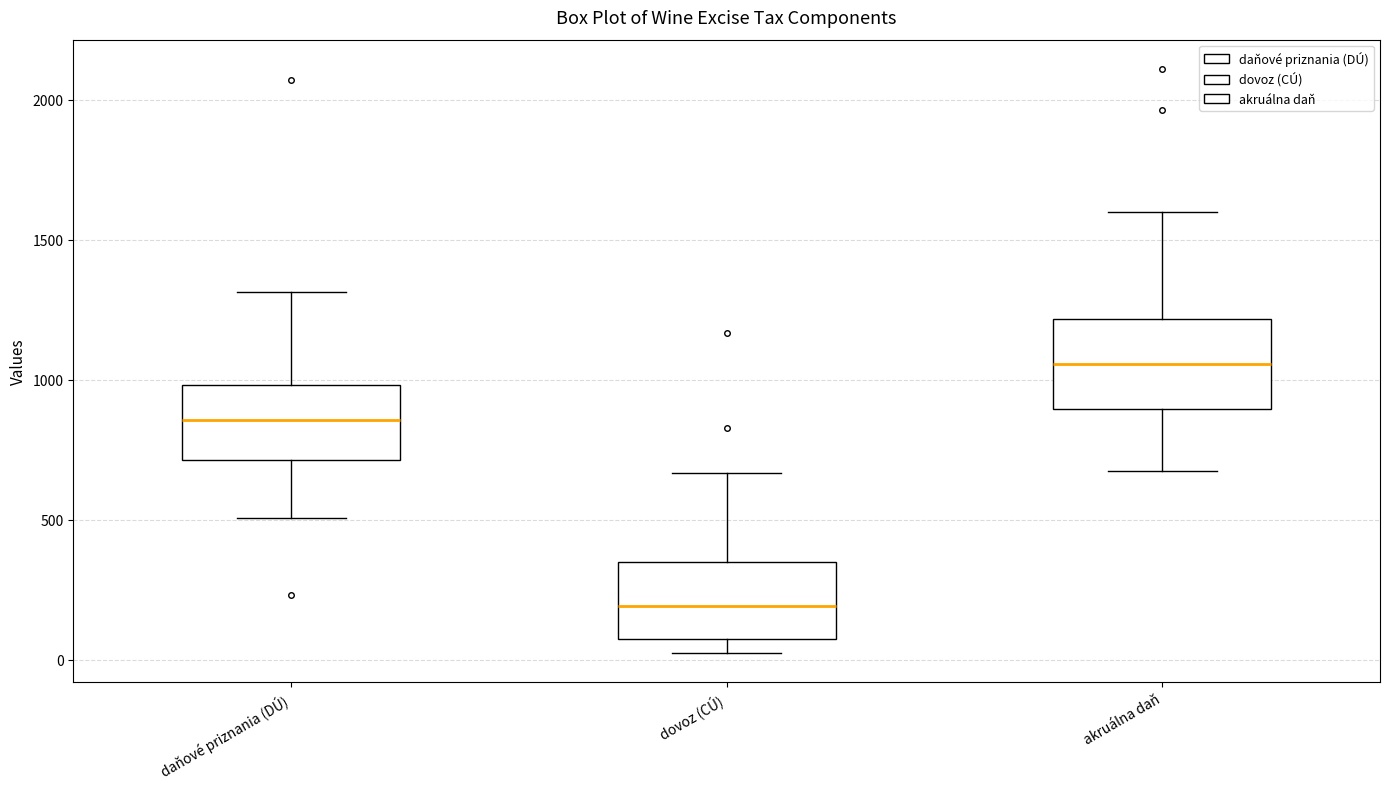

Where does the upper whisker of the box for dovoz (CÚ) end on the y-axis? The values are not printed on the chart, so give them approximately, as read against the axis.

650